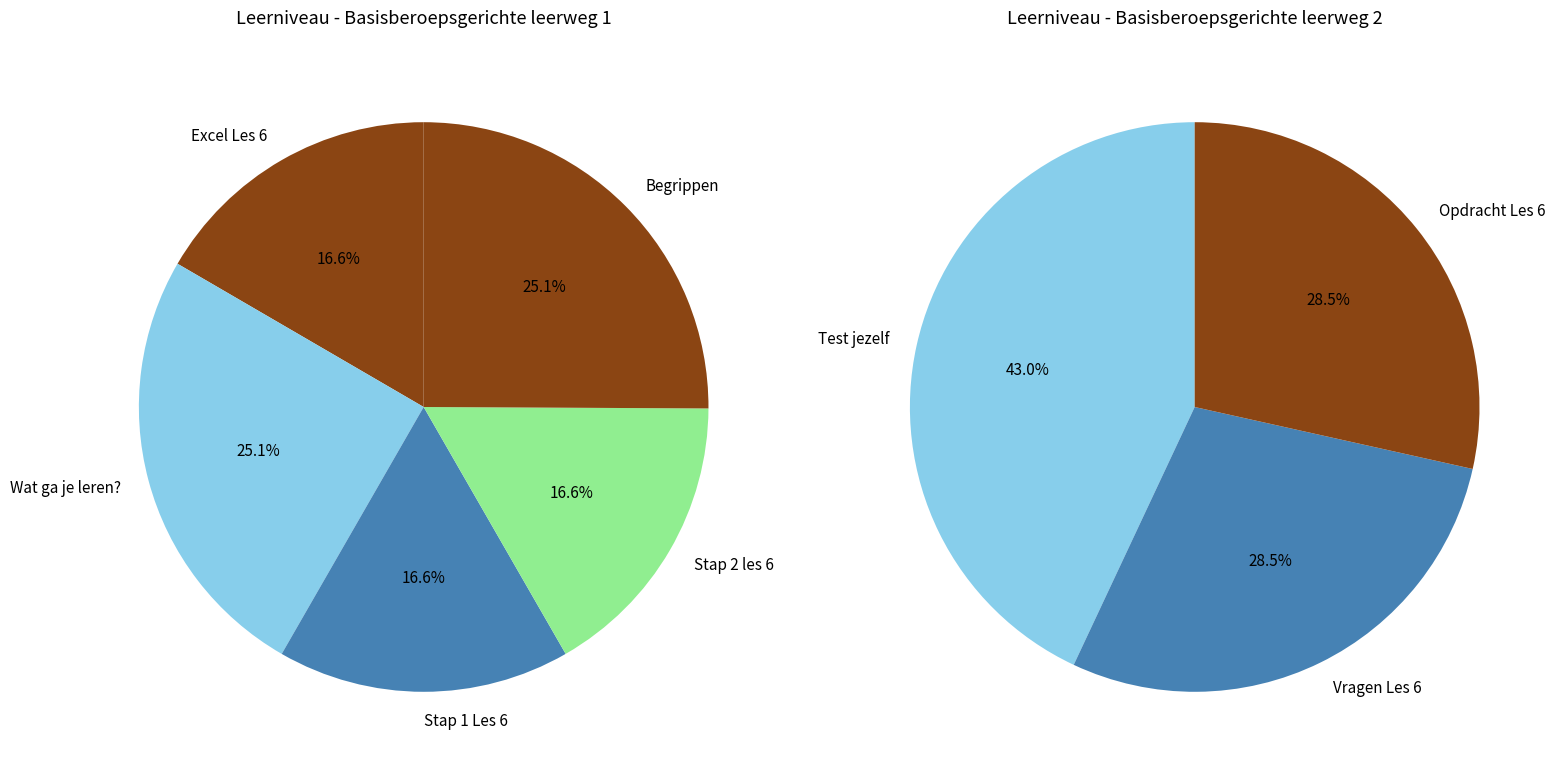

Does Stap 2 les 6 account for over 50% of the chart?

No